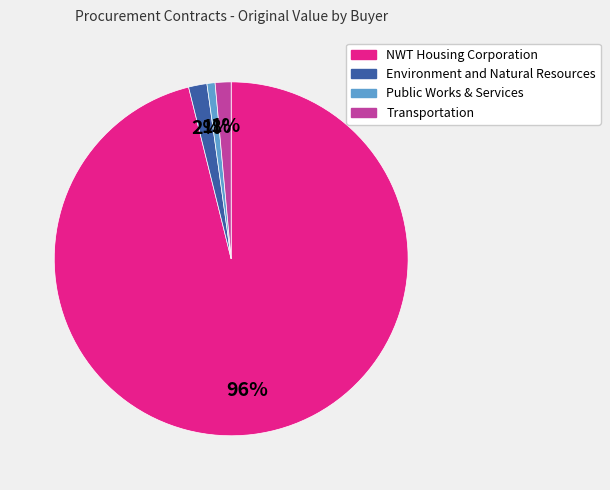

To the nearest percent, what is the average slice percentage?

25%